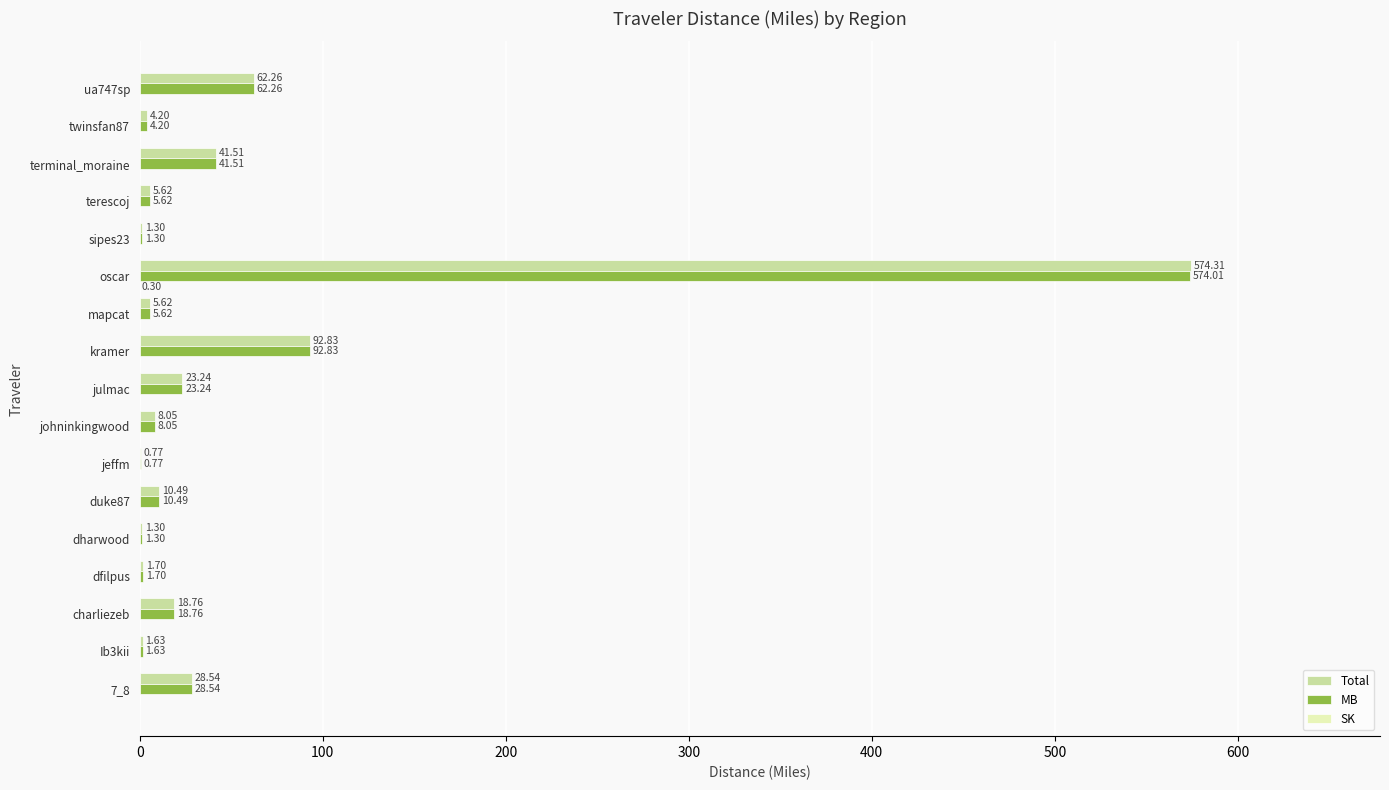

Which label corresponds to the largest value in the chart?

oscar